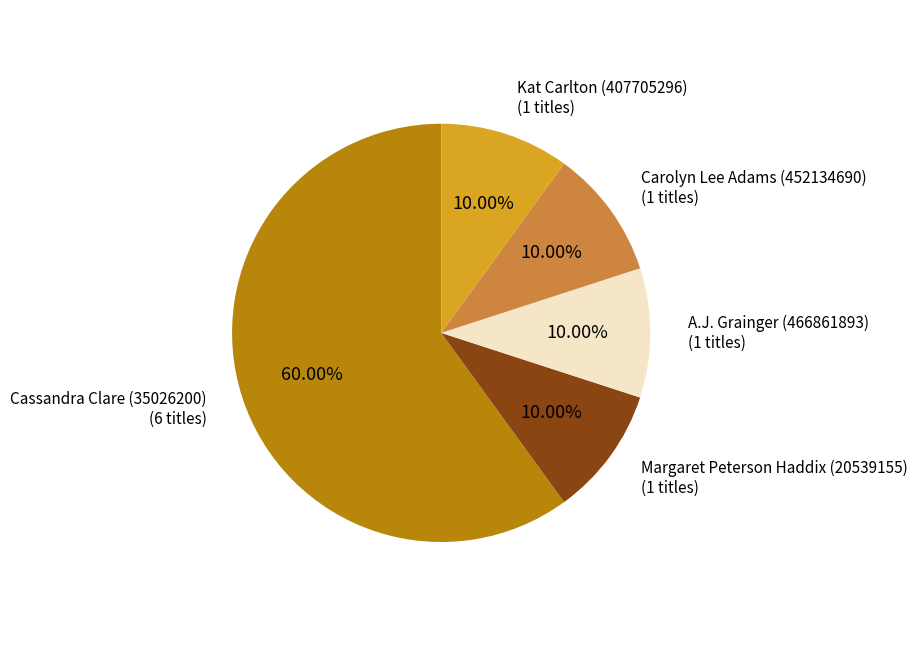

How many segments does this pie chart have?

5